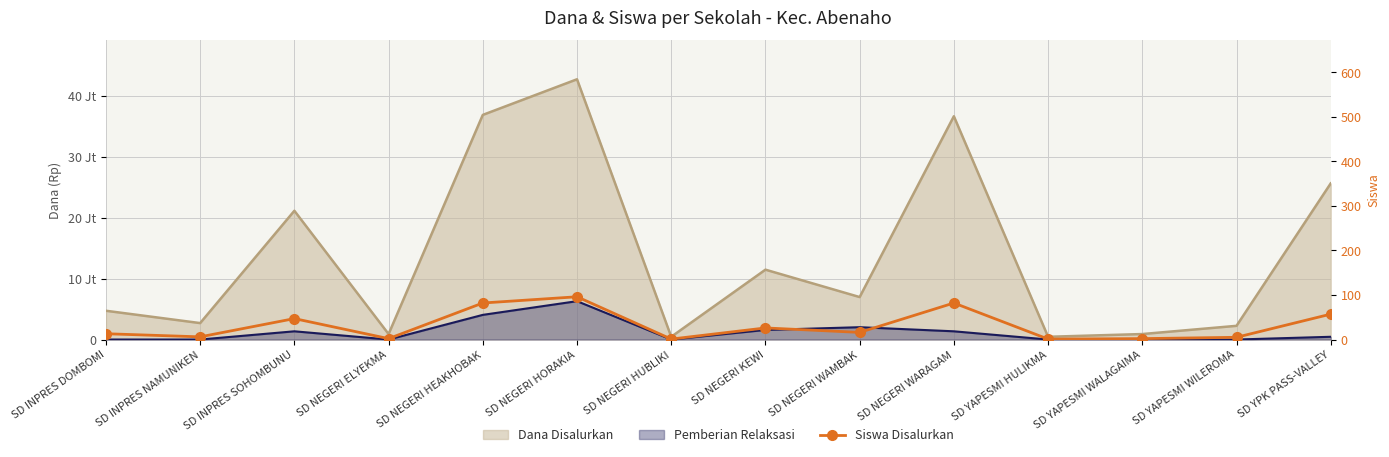

Where is the data nearest to the value 48?

SD INPRES SOHOMBUNU